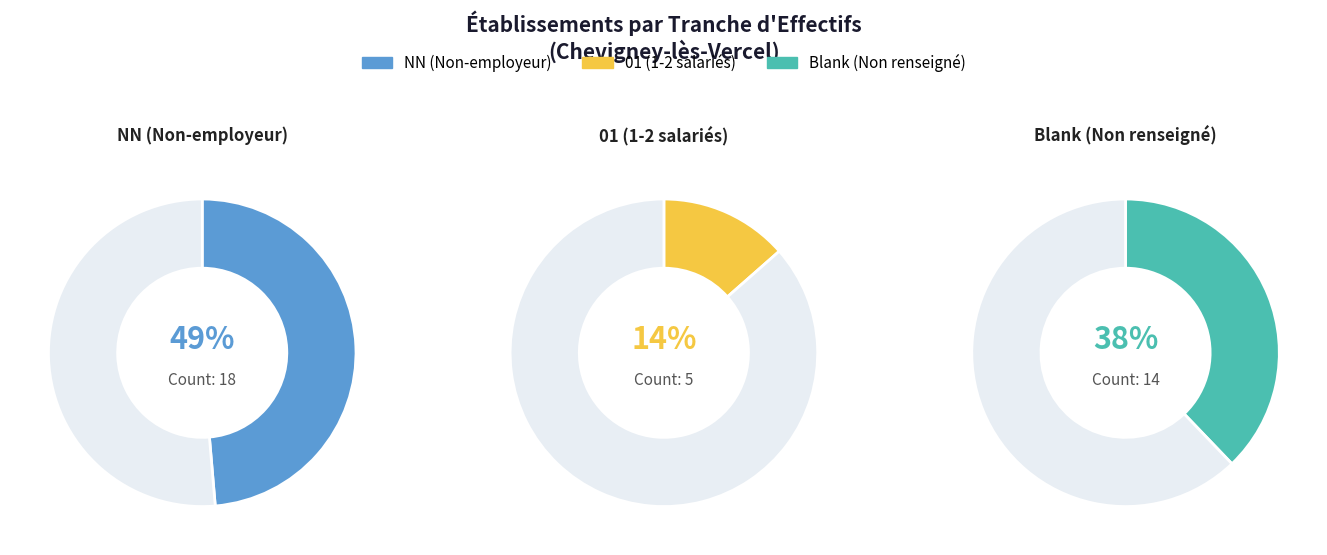

To the nearest percent, what portion does NN represent?

49%